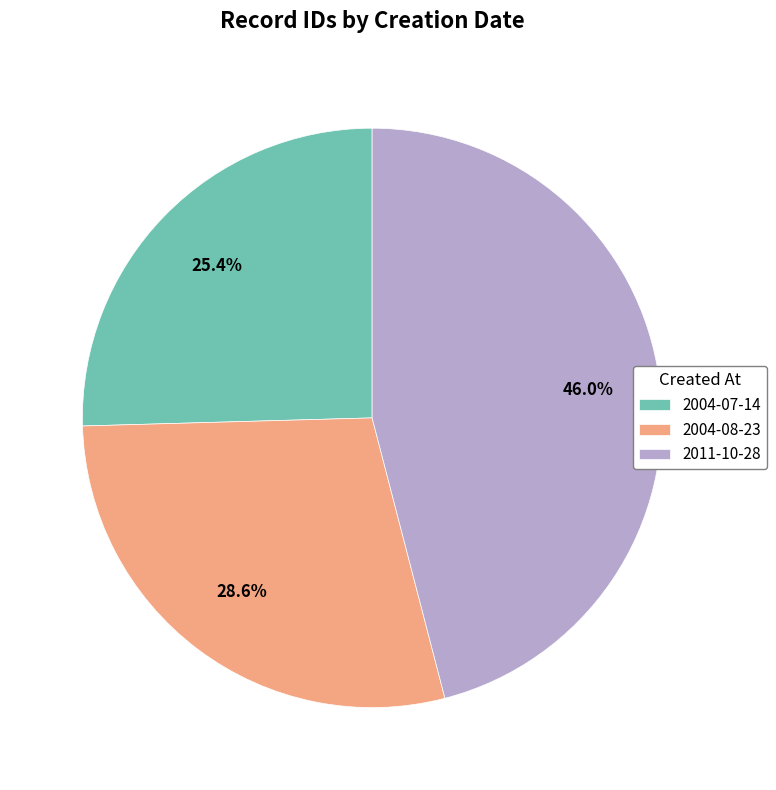

Which has a higher value, 2004-08-23 or 2011-10-28?

2011-10-28